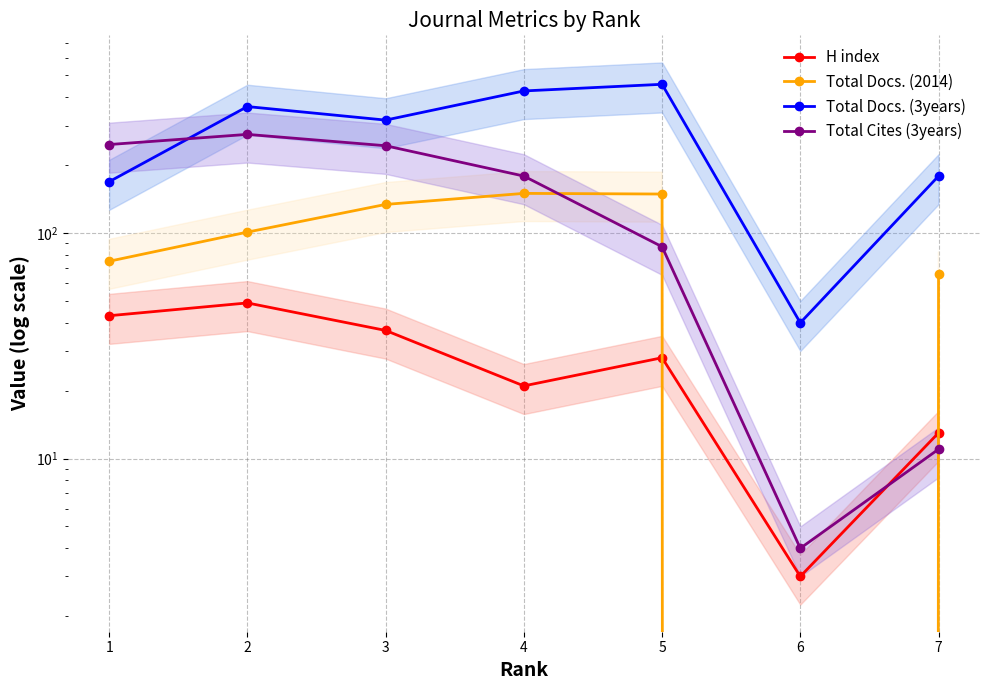

What is the value of the Total Docs. (3years) point at the 2nd from the left?

364